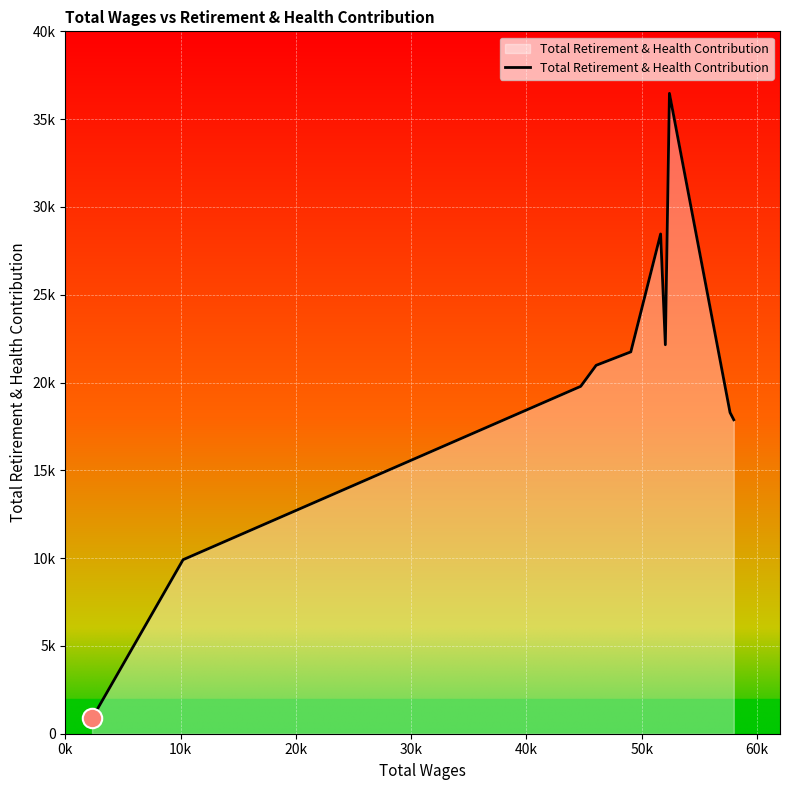

What is the sum of all values?

196540